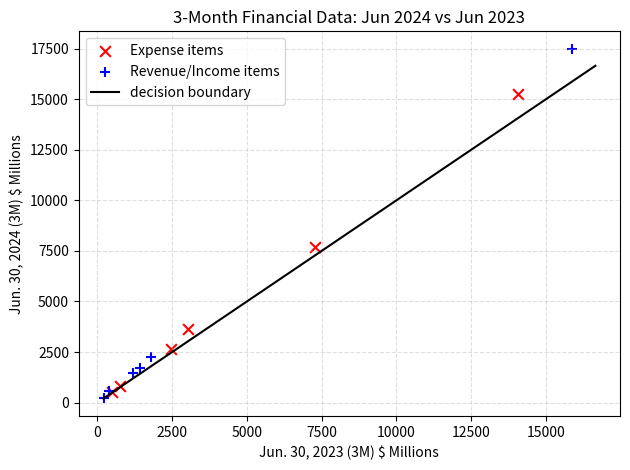

Which series has the largest Y range (max minus min)?

Revenue/Income items